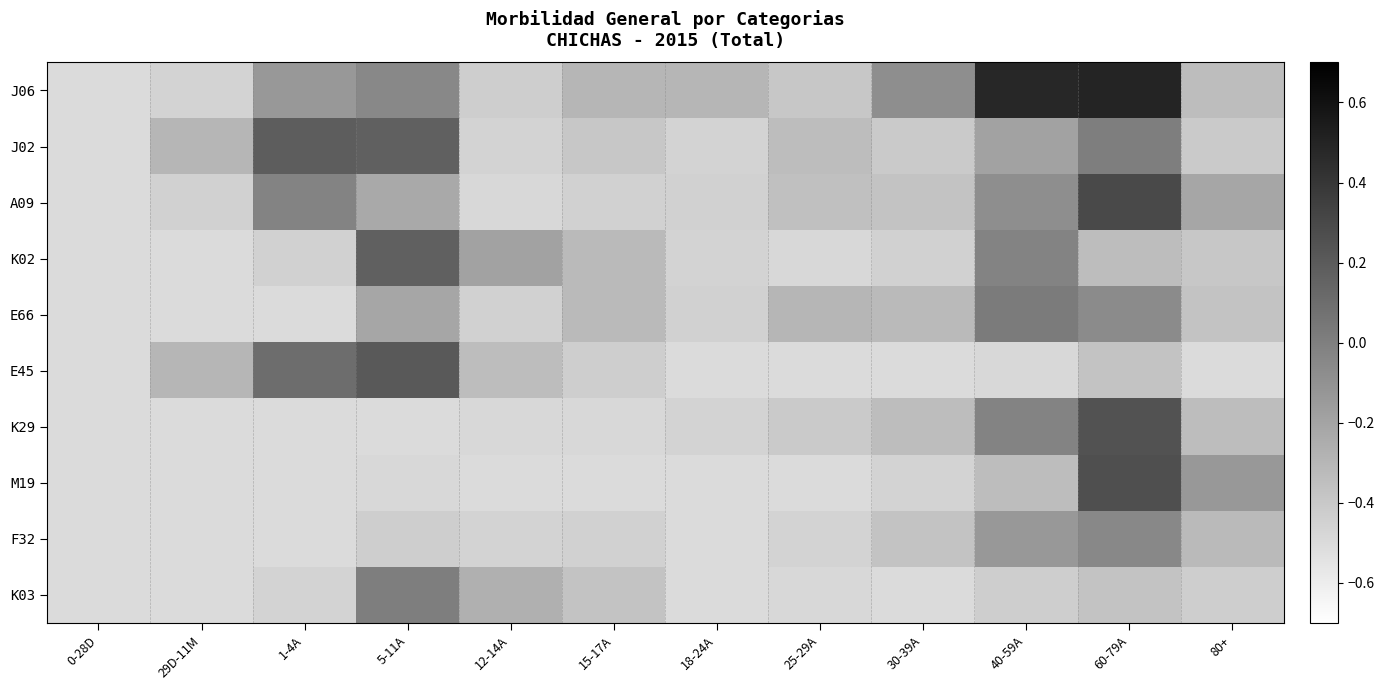

At which category is the sum across all series the highest?

60-79A